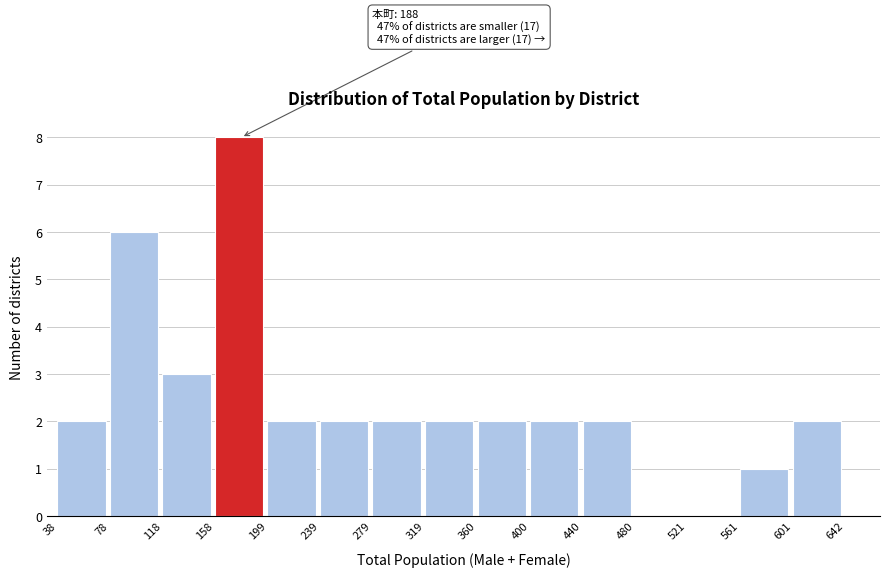

Over which range of the x-axis is the bar tallest?

158 to 199